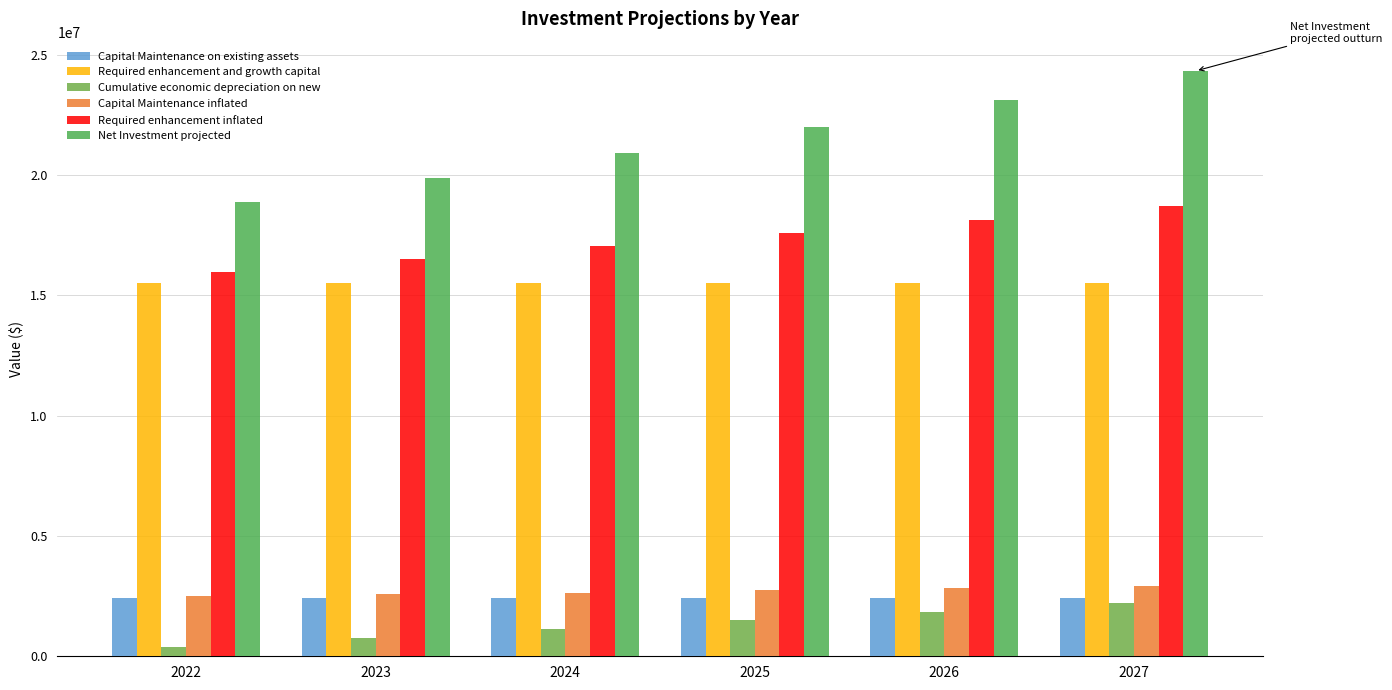

How many bars are there in total?

36